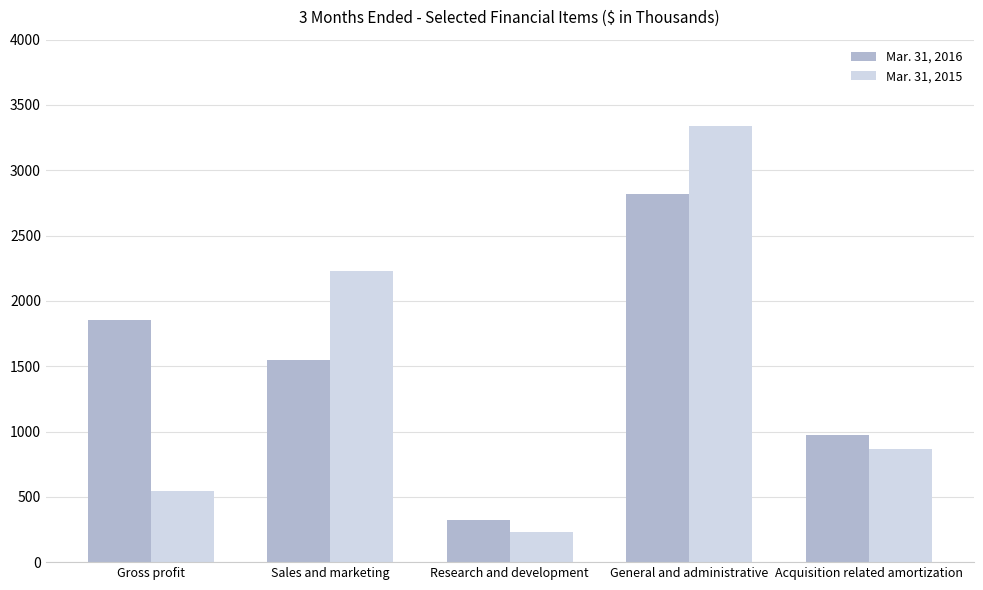

List the labels in order of Mar. 31, 2015 value, largest first.

General and administrative, Sales and marketing, Acquisition related amortization, Gross profit, Research and development